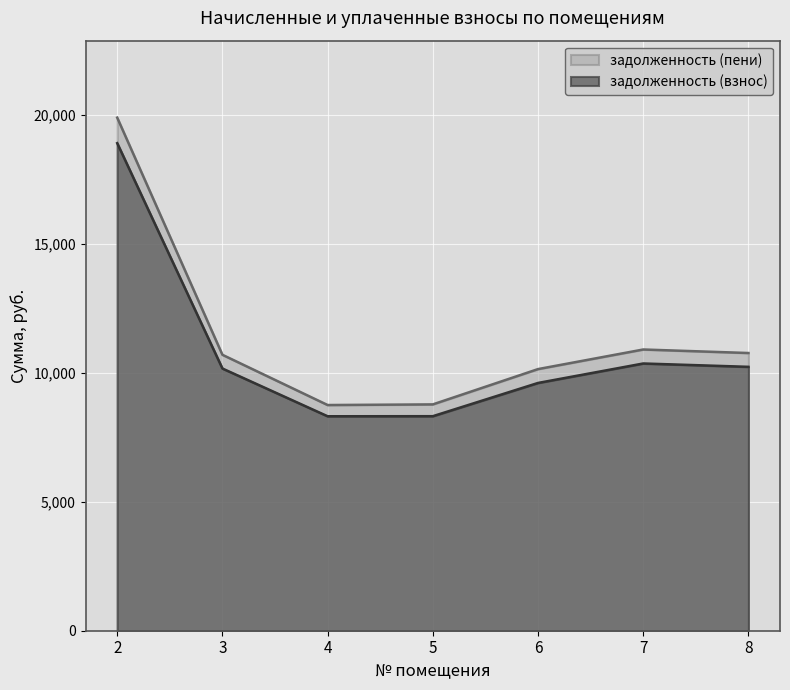

Where does the задолженность (пени) series first go above 10699?

2